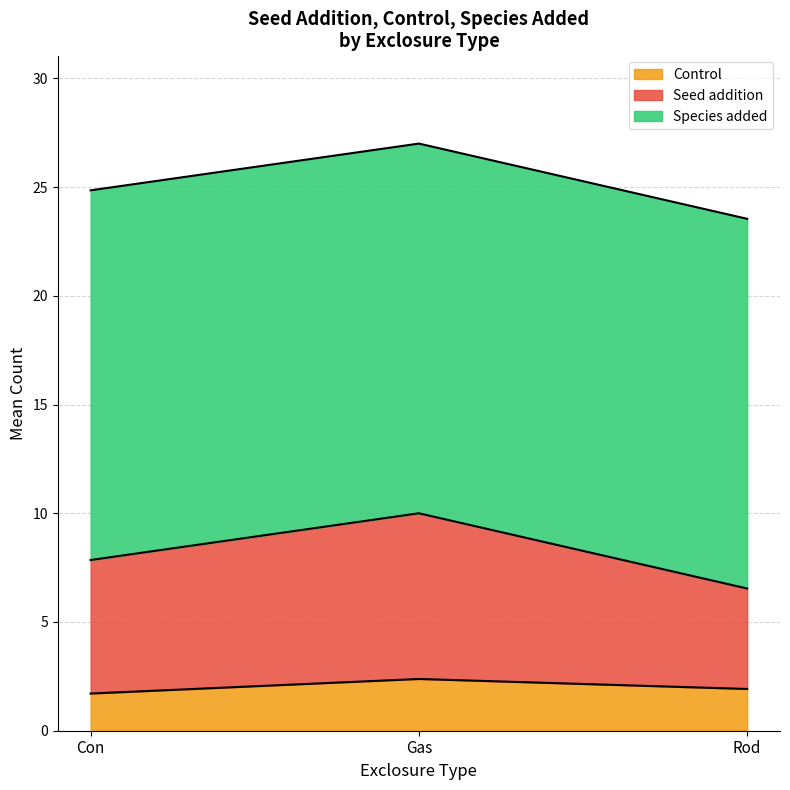

At which category is the sum across all series the highest?

Gas